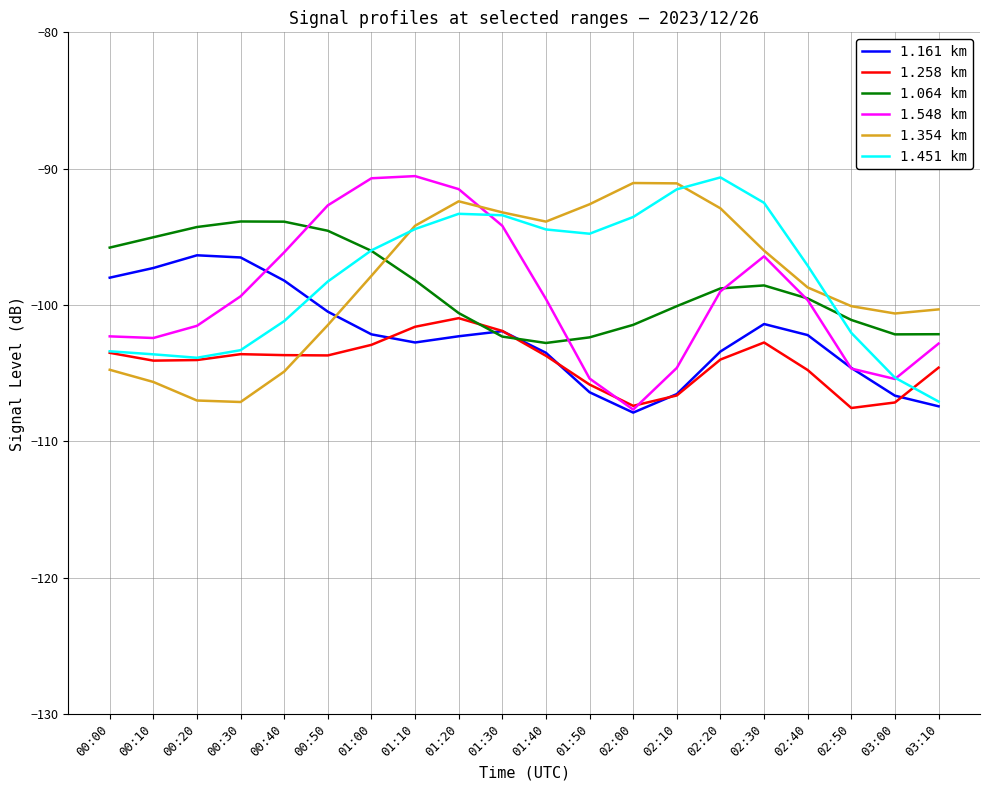

What is the difference between the 1.548 km values at 01:40 and 03:10?

3.3